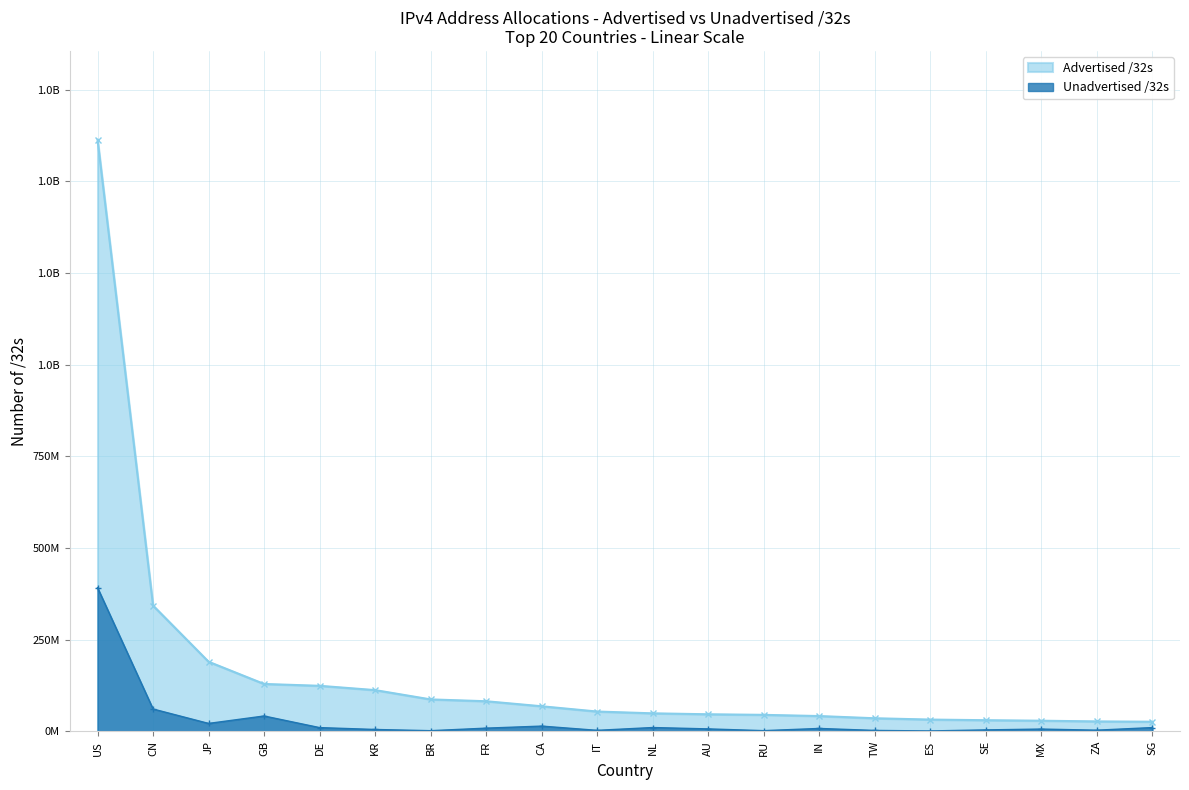

What is the maximum value shown in the chart?

1614006112